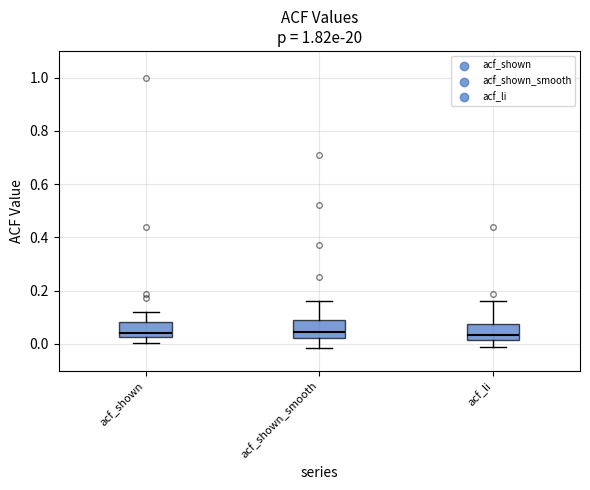

Where does the median line of the box for acf_shown_smooth sit on the y-axis? The values are not printed on the chart, so give them approximately, as read against the axis.

0.04